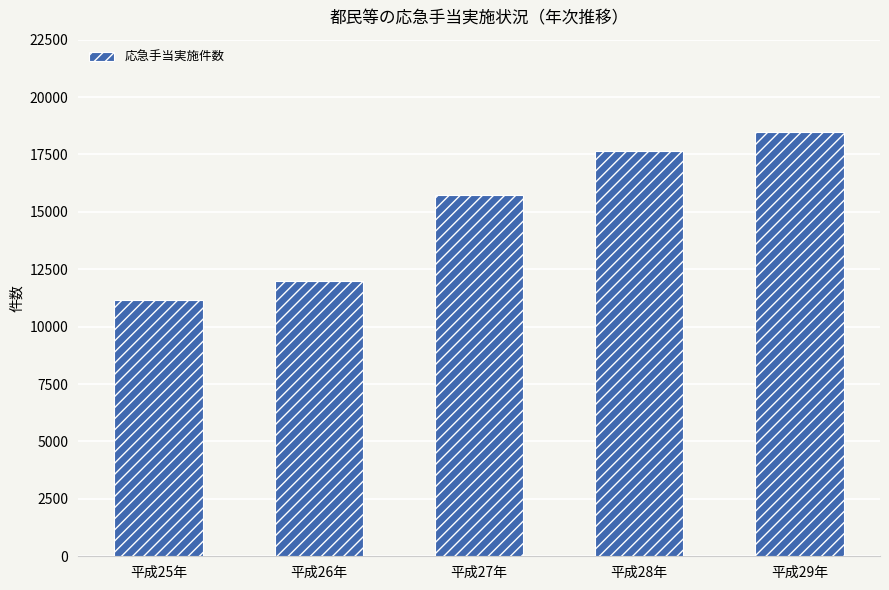

What is the label of the 3rd bar from the left?

平成27年